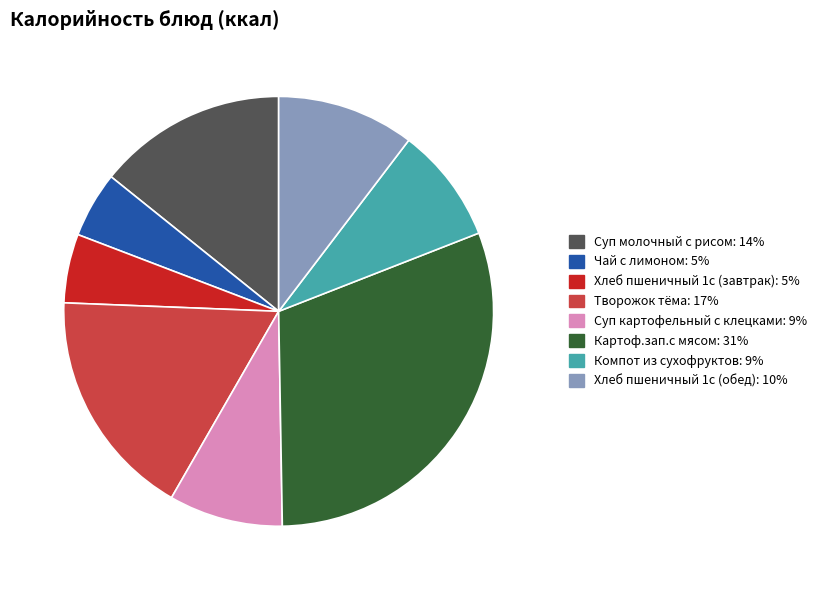

Combined, do Картоф.зап.с мясом and Чай с лимоном account for over 50%?

No